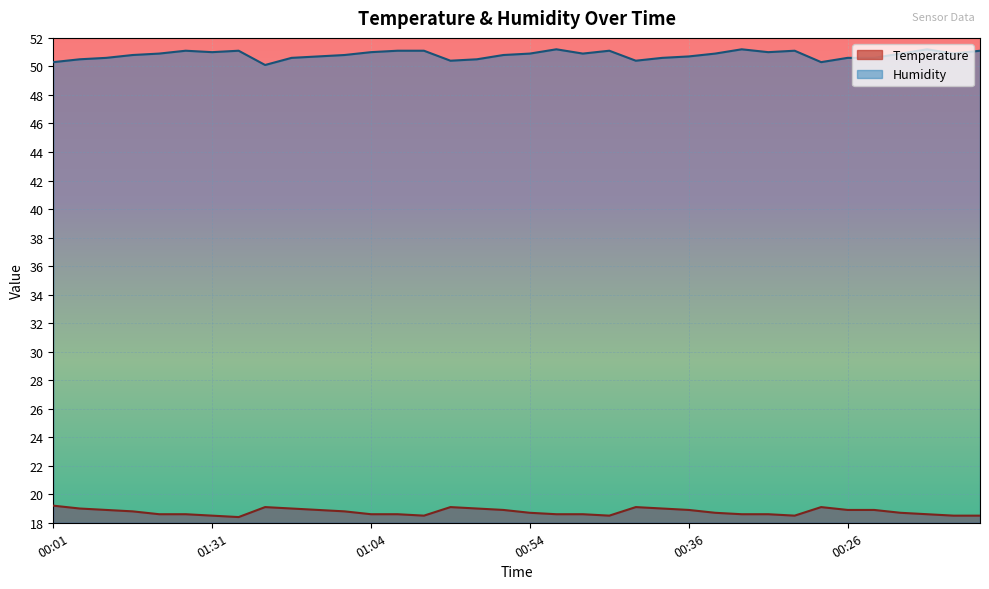

Reading right to left, extract all data points from this chart.

Temperature: 18.5	18.5	18.6	18.7	18.9	18.9	19.1	18.5	18.6	18.6	18.7	18.9	19.0	19.1	18.5	18.6	18.6	18.7	18.9	19.0	19.1	18.5	18.6	18.6	18.8	18.9	19.0	19.1	18.4	18.5	18.6	18.6	18.8	18.9	19.0	19.2
Humidity: 51.1	50.9	51.2	50.9	50.6	50.6	50.3	51.1	51.0	51.2	50.9	50.7	50.6	50.4	51.1	50.9	51.2	50.9	50.8	50.5	50.4	51.1	51.1	51.0	50.8	50.7	50.6	50.1	51.1	51.0	51.1	50.9	50.8	50.6	50.5	50.3